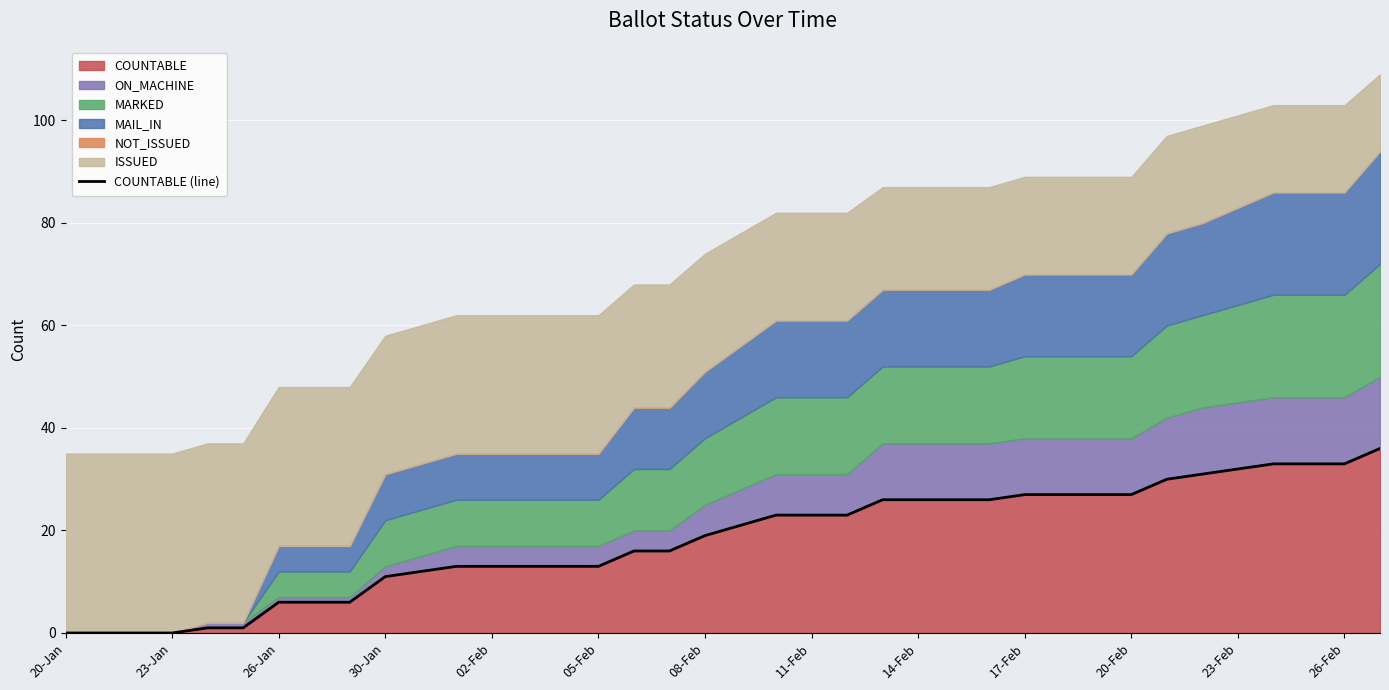

At which category does the chart reach its minimum across all series?

20-Jan